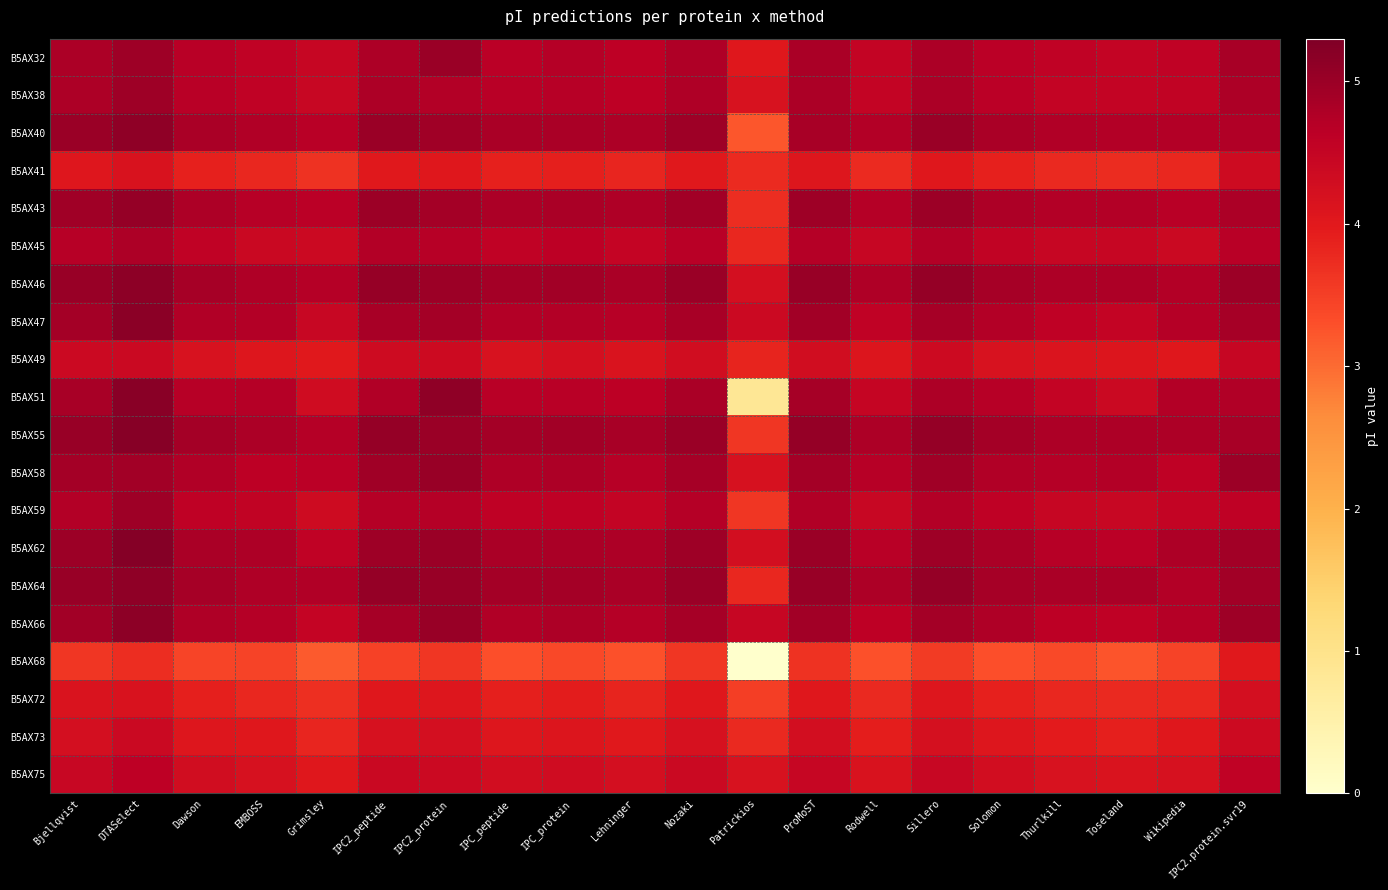

Reading right to left, list all the values displayed in this chart.

B5AX32: IPC2.protein.svr19=4.8	Wikipedia=4.6	Toseland=4.5	Thurlkill=4.6	Solomon=4.6	Sillero=4.8	Rodwell=4.5	ProMoST=4.8	Patrickios=4.0	Nozaki=4.8	Lehninger=4.6	IPC_protein=4.7	IPC_peptide=4.6	IPC2_protein=5.0	IPC2_peptide=4.8	Grimsley=4.5	EMBOSS=4.6	Dawson=4.7	DTASelect=5.0	Bjellqvist=4.8
B5AX38: IPC2.protein.svr19=4.8	Wikipedia=4.5	Toseland=4.5	Thurlkill=4.5	Solomon=4.6	Sillero=4.8	Rodwell=4.5	ProMoST=4.8	Patrickios=4.2	Nozaki=4.8	Lehninger=4.6	IPC_protein=4.7	IPC_peptide=4.7	IPC2_protein=4.7	IPC2_peptide=4.8	Grimsley=4.4	EMBOSS=4.6	Dawson=4.7	DTASelect=5.0	Bjellqvist=4.8
B5AX40: IPC2.protein.svr19=4.7	Wikipedia=4.7	Toseland=4.7	Thurlkill=4.7	Solomon=4.8	Sillero=5.0	Rodwell=4.7	ProMoST=4.9	Patrickios=3.2	Nozaki=5.0	Lehninger=4.8	IPC_protein=4.8	IPC_peptide=4.8	IPC2_protein=4.9	IPC2_peptide=5.0	Grimsley=4.7	EMBOSS=4.7	Dawson=4.8	DTASelect=5.1	Bjellqvist=5.0
B5AX41: IPC2.protein.svr19=4.3	Wikipedia=3.8	Toseland=3.7	Thurlkill=3.8	Solomon=3.9	Sillero=4.0	Rodwell=3.8	ProMoST=4.1	Patrickios=3.8	Nozaki=4.0	Lehninger=3.8	IPC_protein=3.9	IPC_peptide=3.9	IPC2_protein=4.0	IPC2_peptide=4.0	Grimsley=3.7	EMBOSS=3.8	Dawson=3.9	DTASelect=4.2	Bjellqvist=4.0
B5AX43: IPC2.protein.svr19=4.8	Wikipedia=4.7	Toseland=4.7	Thurlkill=4.7	Solomon=4.8	Sillero=5.0	Rodwell=4.7	ProMoST=5.0	Patrickios=3.7	Nozaki=4.9	Lehninger=4.8	IPC_protein=4.8	IPC_peptide=4.8	IPC2_protein=4.9	IPC2_peptide=5.0	Grimsley=4.6	EMBOSS=4.7	Dawson=4.8	DTASelect=5.1	Bjellqvist=4.9
B5AX45: IPC2.protein.svr19=4.7	Wikipedia=4.4	Toseland=4.5	Thurlkill=4.5	Solomon=4.5	Sillero=4.7	Rodwell=4.5	ProMoST=4.7	Patrickios=3.8	Nozaki=4.7	Lehninger=4.5	IPC_protein=4.6	IPC_peptide=4.6	IPC2_protein=4.7	IPC2_peptide=4.7	Grimsley=4.4	EMBOSS=4.4	Dawson=4.6	DTASelect=4.8	Bjellqvist=4.7
B5AX46: IPC2.protein.svr19=5.0	Wikipedia=4.7	Toseland=4.8	Thurlkill=4.8	Solomon=4.9	Sillero=5.1	Rodwell=4.8	ProMoST=5.0	Patrickios=4.2	Nozaki=5.0	Lehninger=4.8	IPC_protein=4.9	IPC_peptide=4.9	IPC2_protein=5.0	IPC2_peptide=5.0	Grimsley=4.7	EMBOSS=4.8	Dawson=4.9	DTASelect=5.1	Bjellqvist=5.0
B5AX47: IPC2.protein.svr19=4.9	Wikipedia=4.7	Toseland=4.5	Thurlkill=4.6	Solomon=4.7	Sillero=4.9	Rodwell=4.6	ProMoST=4.9	Patrickios=4.4	Nozaki=4.9	Lehninger=4.7	IPC_protein=4.7	IPC_peptide=4.7	IPC2_protein=4.9	IPC2_peptide=4.9	Grimsley=4.4	EMBOSS=4.7	Dawson=4.7	DTASelect=5.2	Bjellqvist=4.9
B5AX49: IPC2.protein.svr19=4.5	Wikipedia=4.0	Toseland=4.1	Thurlkill=4.1	Solomon=4.2	Sillero=4.4	Rodwell=4.1	ProMoST=4.3	Patrickios=3.8	Nozaki=4.3	Lehninger=4.1	IPC_protein=4.2	IPC_peptide=4.2	IPC2_protein=4.4	IPC2_peptide=4.3	Grimsley=4.0	EMBOSS=4.1	Dawson=4.2	DTASelect=4.4	Bjellqvist=4.4
B5AX51: IPC2.protein.svr19=4.7	Wikipedia=4.7	Toseland=4.4	Thurlkill=4.5	Solomon=4.7	Sillero=4.8	Rodwell=4.5	ProMoST=4.9	Patrickios=0.8	Nozaki=4.8	Lehninger=4.6	IPC_protein=4.7	IPC_peptide=4.7	IPC2_protein=5.1	IPC2_peptide=4.7	Grimsley=4.3	EMBOSS=4.7	Dawson=4.7	DTASelect=5.2	Bjellqvist=4.9
B5AX55: IPC2.protein.svr19=4.9	Wikipedia=4.8	Toseland=4.8	Thurlkill=4.8	Solomon=4.9	Sillero=5.1	Rodwell=4.8	ProMoST=5.1	Patrickios=3.6	Nozaki=5.0	Lehninger=4.9	IPC_protein=4.9	IPC_peptide=4.9	IPC2_protein=5.0	IPC2_peptide=5.1	Grimsley=4.7	EMBOSS=4.8	Dawson=4.9	DTASelect=5.2	Bjellqvist=5.0
B5AX58: IPC2.protein.svr19=5.0	Wikipedia=4.6	Toseland=4.7	Thurlkill=4.7	Solomon=4.7	Sillero=4.9	Rodwell=4.7	ProMoST=4.9	Patrickios=4.2	Nozaki=4.9	Lehninger=4.7	IPC_protein=4.8	IPC_peptide=4.8	IPC2_protein=5.0	IPC2_peptide=4.9	Grimsley=4.6	EMBOSS=4.6	Dawson=4.7	DTASelect=4.9	Bjellqvist=4.9
B5AX59: IPC2.protein.svr19=4.6	Wikipedia=4.5	Toseland=4.4	Thurlkill=4.5	Solomon=4.6	Sillero=4.7	Rodwell=4.4	ProMoST=4.7	Patrickios=3.6	Nozaki=4.7	Lehninger=4.5	IPC_protein=4.6	IPC_peptide=4.6	IPC2_protein=4.7	IPC2_peptide=4.7	Grimsley=4.3	EMBOSS=4.5	Dawson=4.6	DTASelect=5.0	Bjellqvist=4.7
B5AX62: IPC2.protein.svr19=4.9	Wikipedia=4.8	Toseland=4.6	Thurlkill=4.7	Solomon=4.8	Sillero=5.0	Rodwell=4.7	ProMoST=5.0	Patrickios=4.3	Nozaki=5.0	Lehninger=4.8	IPC_protein=4.8	IPC_peptide=4.8	IPC2_protein=5.0	IPC2_peptide=5.0	Grimsley=4.6	EMBOSS=4.8	Dawson=4.8	DTASelect=5.2	Bjellqvist=5.0
B5AX64: IPC2.protein.svr19=4.9	Wikipedia=4.7	Toseland=4.8	Thurlkill=4.8	Solomon=4.9	Sillero=5.1	Rodwell=4.8	ProMoST=5.0	Patrickios=3.8	Nozaki=5.0	Lehninger=4.8	IPC_protein=4.9	IPC_peptide=4.9	IPC2_protein=5.0	IPC2_peptide=5.1	Grimsley=4.7	EMBOSS=4.8	Dawson=4.9	DTASelect=5.1	Bjellqvist=5.0
B5AX66: IPC2.protein.svr19=5.0	Wikipedia=4.7	Toseland=4.6	Thurlkill=4.6	Solomon=4.8	Sillero=4.9	Rodwell=4.6	ProMoST=4.9	Patrickios=4.5	Nozaki=4.9	Lehninger=4.7	IPC_protein=4.8	IPC_peptide=4.7	IPC2_protein=5.0	IPC2_peptide=4.9	Grimsley=4.5	EMBOSS=4.7	Dawson=4.8	DTASelect=5.1	Bjellqvist=4.9
B5AX68: IPC2.protein.svr19=4.0	Wikipedia=3.4	Toseland=3.2	Thurlkill=3.4	Solomon=3.3	Sillero=3.5	Rodwell=3.3	ProMoST=3.7	Patrickios=0.0	Nozaki=3.6	Lehninger=3.3	IPC_protein=3.4	IPC_peptide=3.3	IPC2_protein=3.6	IPC2_peptide=3.5	Grimsley=3.2	EMBOSS=3.5	Dawson=3.4	DTASelect=3.7	Bjellqvist=3.6
B5AX72: IPC2.protein.svr19=4.2	Wikipedia=3.8	Toseland=3.8	Thurlkill=3.8	Solomon=3.9	Sillero=4.1	Rodwell=3.8	ProMoST=4.0	Patrickios=3.5	Nozaki=4.0	Lehninger=3.8	IPC_protein=3.9	IPC_peptide=3.9	IPC2_protein=4.1	IPC2_peptide=4.0	Grimsley=3.7	EMBOSS=3.8	Dawson=3.9	DTASelect=4.2	Bjellqvist=4.1
B5AX73: IPC2.protein.svr19=4.4	Wikipedia=4.0	Toseland=3.9	Thurlkill=4.0	Solomon=4.1	Sillero=4.2	Rodwell=3.9	ProMoST=4.3	Patrickios=3.8	Nozaki=4.2	Lehninger=4.0	IPC_protein=4.1	IPC_peptide=4.1	IPC2_protein=4.2	IPC2_peptide=4.2	Grimsley=3.8	EMBOSS=4.0	Dawson=4.1	DTASelect=4.4	Bjellqvist=4.2
B5AX75: IPC2.protein.svr19=4.6	Wikipedia=4.2	Toseland=4.1	Thurlkill=4.2	Solomon=4.3	Sillero=4.4	Rodwell=4.2	ProMoST=4.5	Patrickios=4.2	Nozaki=4.4	Lehninger=4.2	IPC_protein=4.3	IPC_peptide=4.3	IPC2_protein=4.4	IPC2_peptide=4.4	Grimsley=4.0	EMBOSS=4.2	Dawson=4.3	DTASelect=4.6	Bjellqvist=4.4